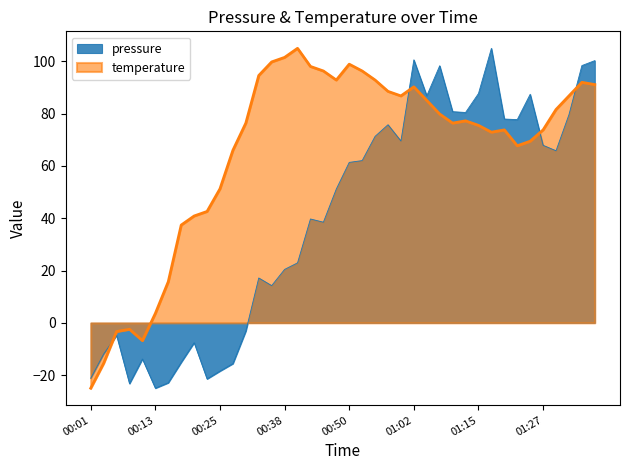

How many negative values does the pressure series have?

13